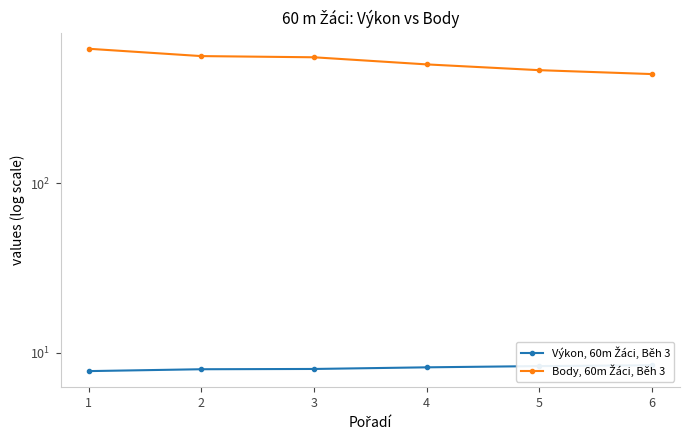

What is the difference between the maximum and minimum values in the Body, 60m Žáci, Běh 3 series?

181.0